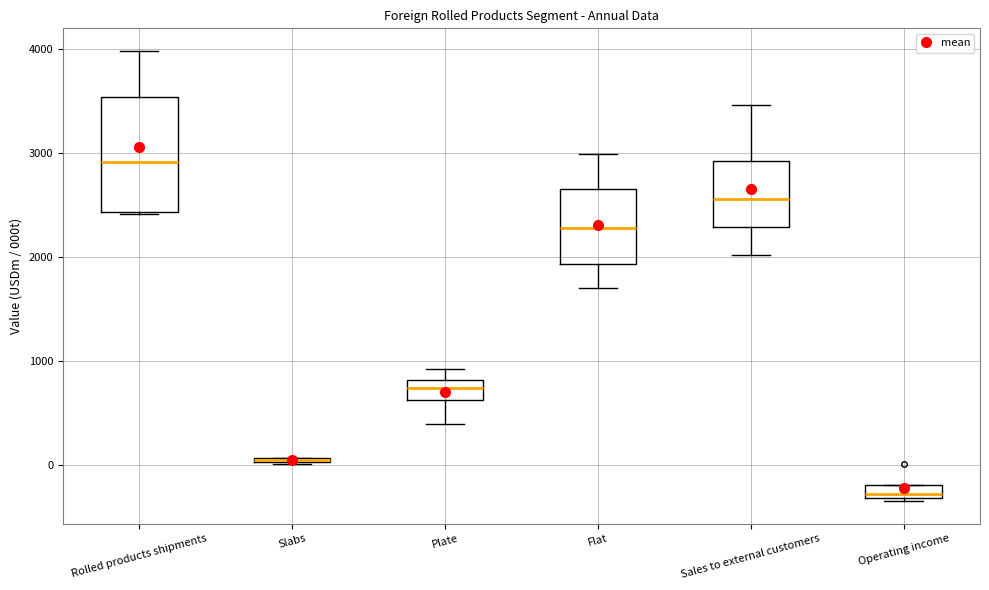

Comparing the boxes themselves (not the whiskers), which one is the tallest?

Rolled products shipments